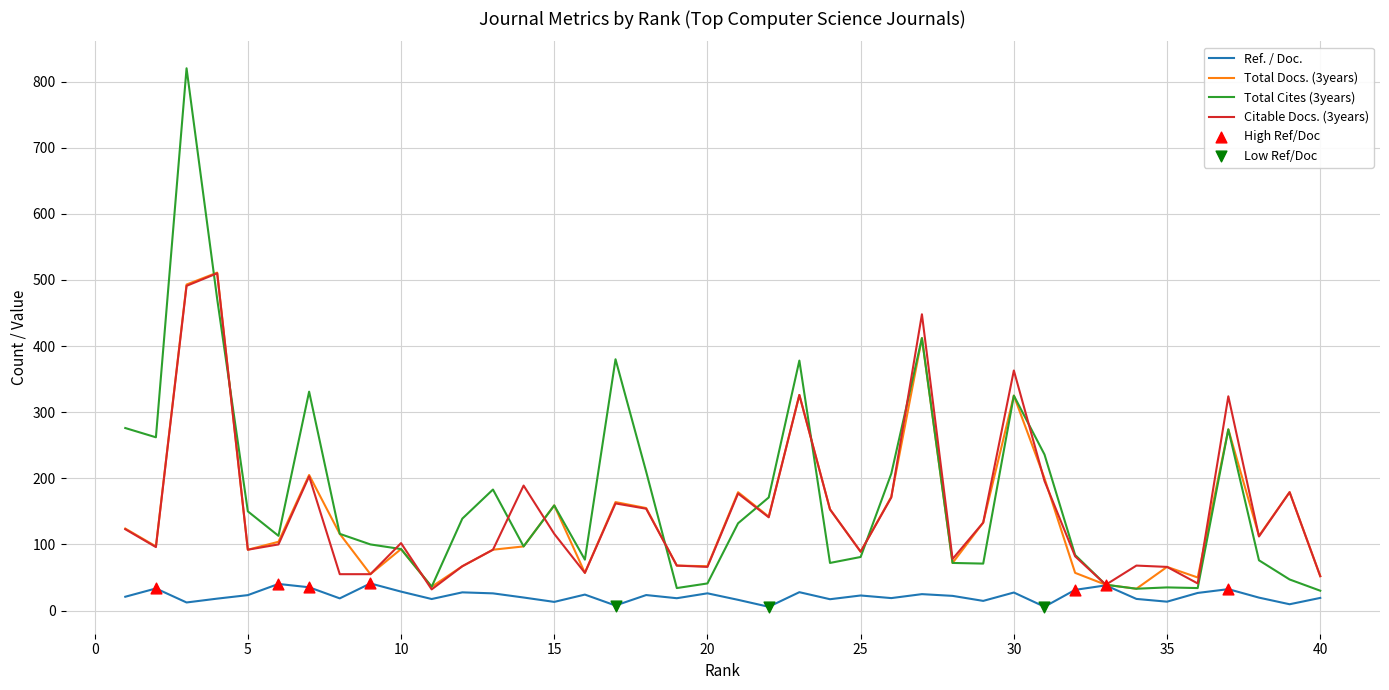

What is the minimum value for Total Docs. (3years)?

33.0